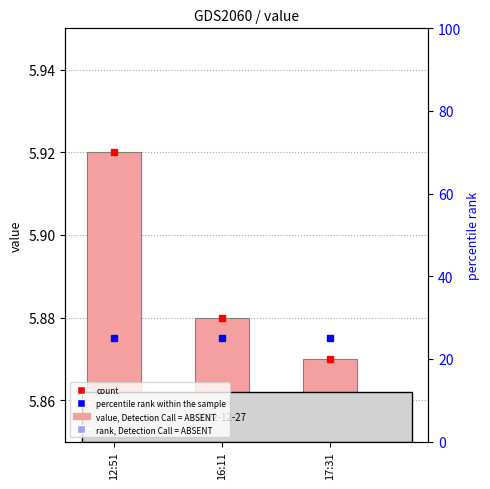

Count the values in the range 5 to 6.

3